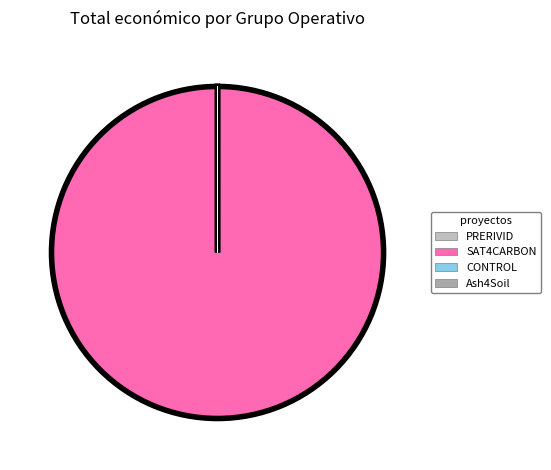

Combined, do CONTROL and PRERIVID account for over 50%?

No